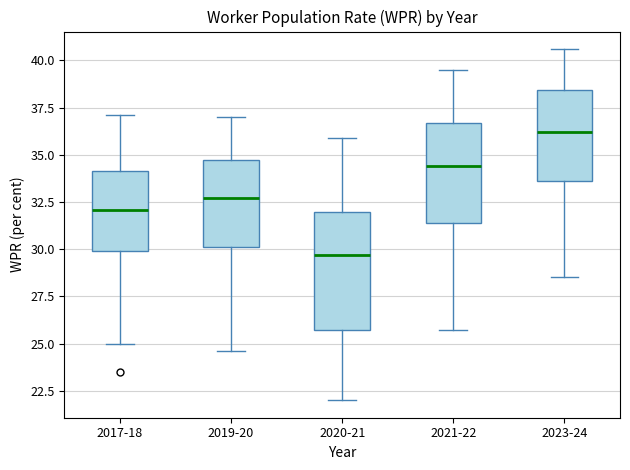

Where does the upper whisker of the box for 2021-22 end on the y-axis? The values are not printed on the chart, so give them approximately, as read against the axis.

39.5